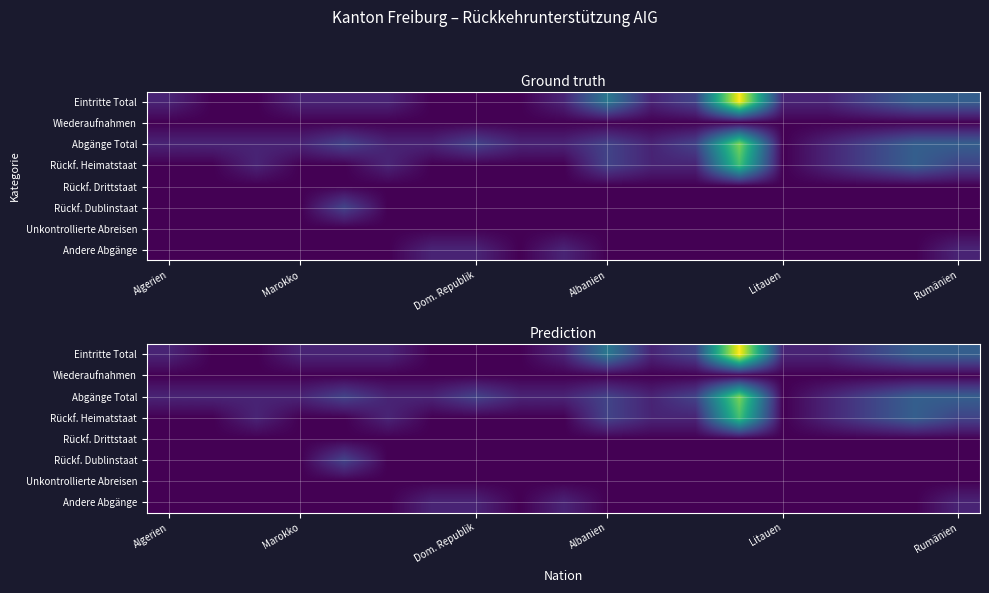

Count the number of categories in the chart.

19